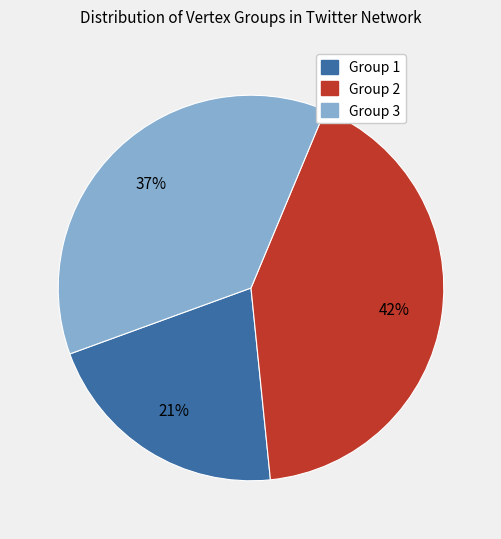

The Group 3 slice represents 27% of the pie. True or false?

False